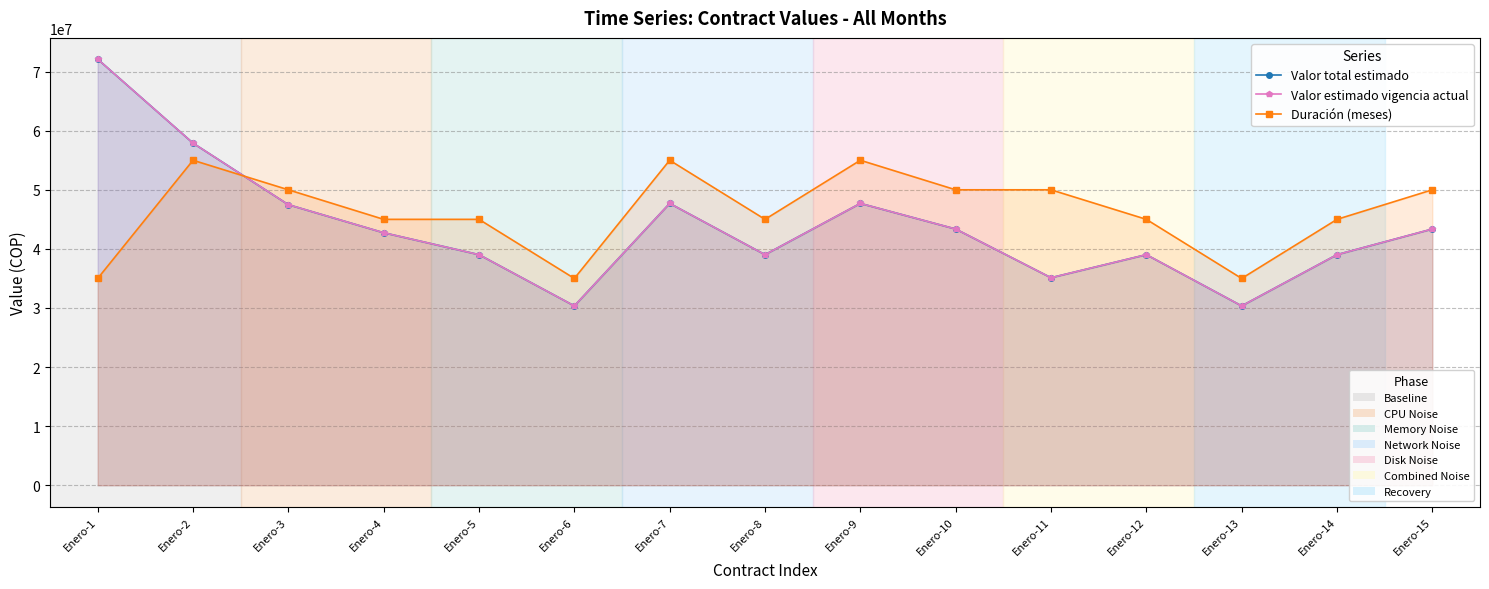

Reading right to left, transcribe all the data shown in this chart.

Valor total estimado: Enero-15=43360000	Enero-14=39024000	Enero-13=30352000	Enero-12=39024000	Enero-11=35120000	Enero-10=43360000	Enero-9=47696000	Enero-8=39024000	Enero-7=47696000	Enero-6=30352000	Enero-5=39024000	Enero-4=42732000	Enero-3=47480000	Enero-2=57893000	Enero-1=72100000
Valor estimado vigencia actual: Enero-15=43360000	Enero-14=39024000	Enero-13=30352000	Enero-12=39024000	Enero-11=35120000	Enero-10=43360000	Enero-9=47696000	Enero-8=39024000	Enero-7=47696000	Enero-6=30352000	Enero-5=39024000	Enero-4=42732000	Enero-3=47480000	Enero-2=57893000	Enero-1=72100000
Duración (meses): Enero-15=50000000	Enero-14=45000000	Enero-13=35000000	Enero-12=45000000	Enero-11=50000000	Enero-10=50000000	Enero-9=55000000	Enero-8=45000000	Enero-7=55000000	Enero-6=35000000	Enero-5=45000000	Enero-4=45000000	Enero-3=50000000	Enero-2=55000000	Enero-1=35000000